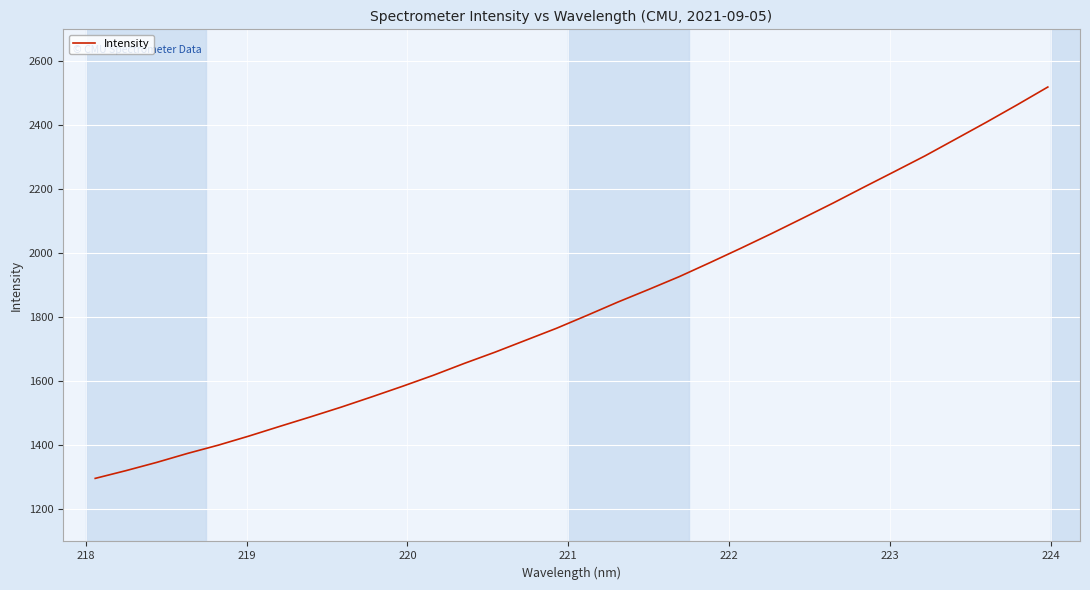

What is the greatest value displayed?

2519.7